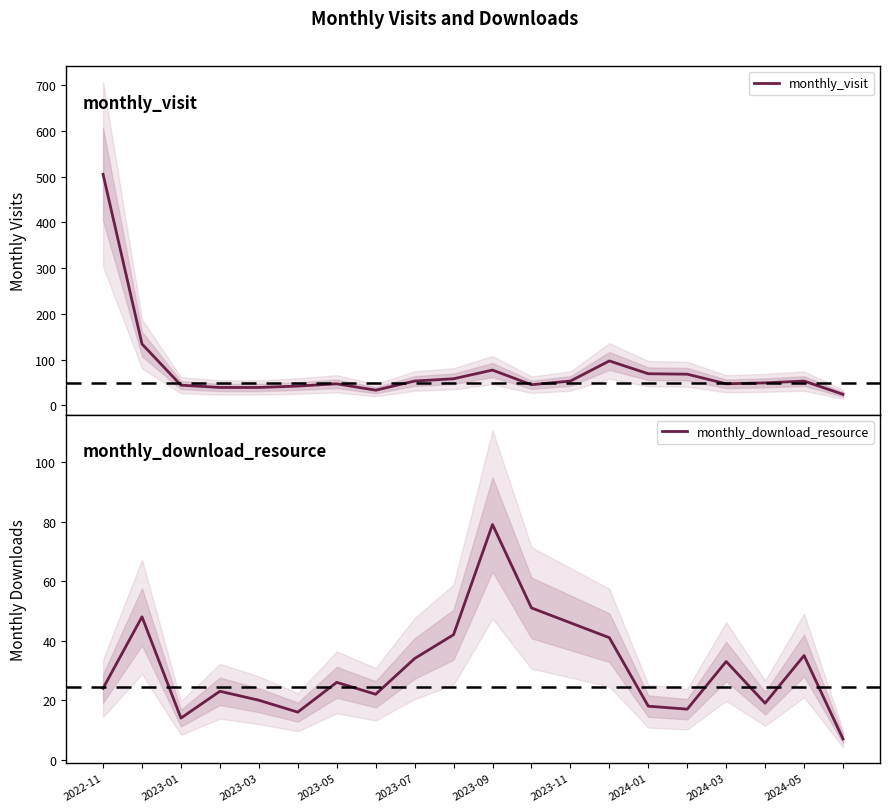

How many intersections are there between monthly_visit and monthly_download_resource?

2